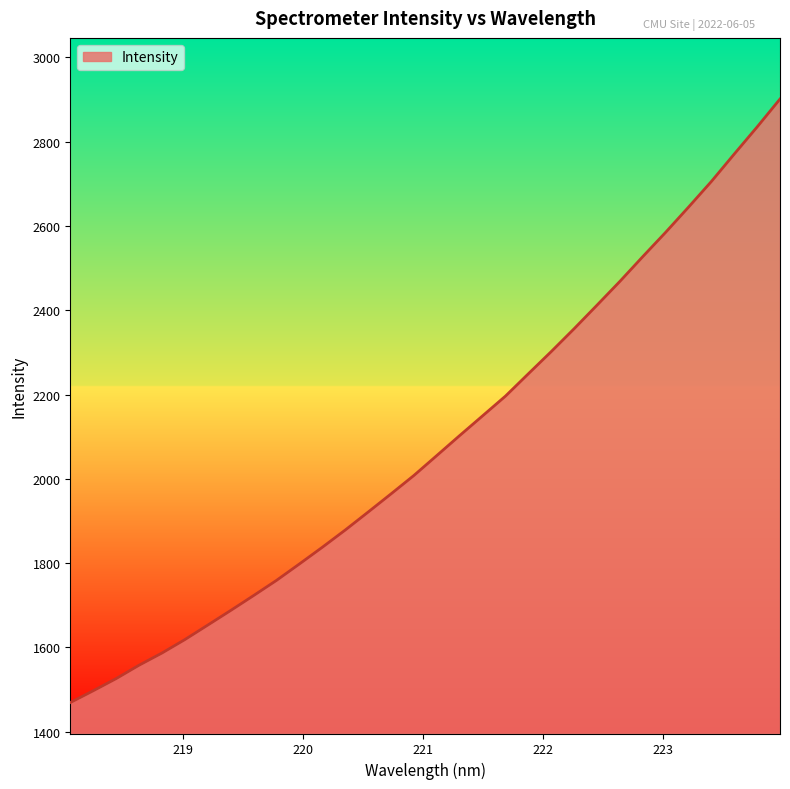

How many lines are shown in the chart?

1